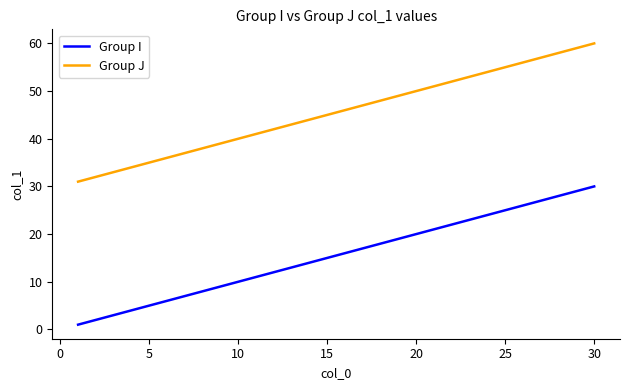

What is the greatest value displayed?

60